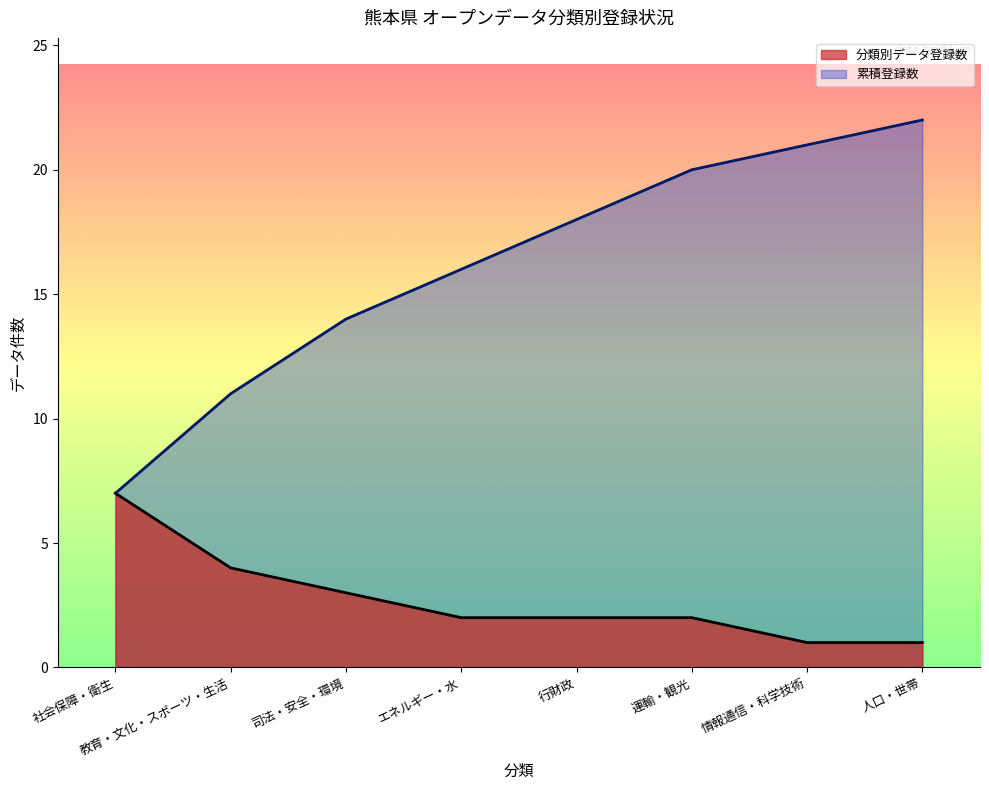

Which label corresponds to the smallest value in the chart?

情報通信・科学技術